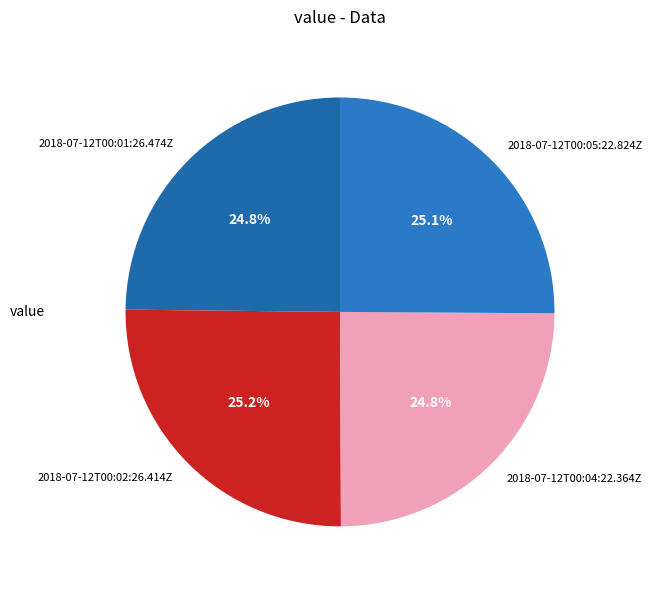

Is there any slice that represents more than half of the pie?

No